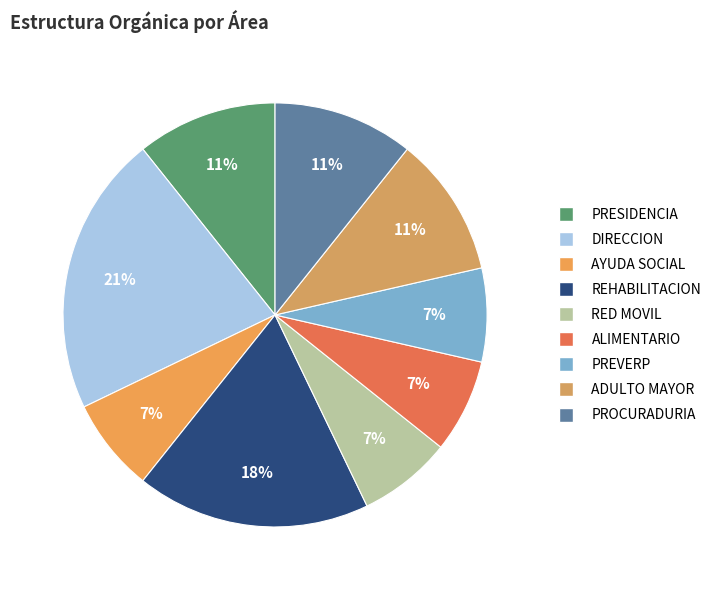

To the nearest percent, what is the difference between the AYUDA SOCIAL and REHABILITACION slice percentages?

11%